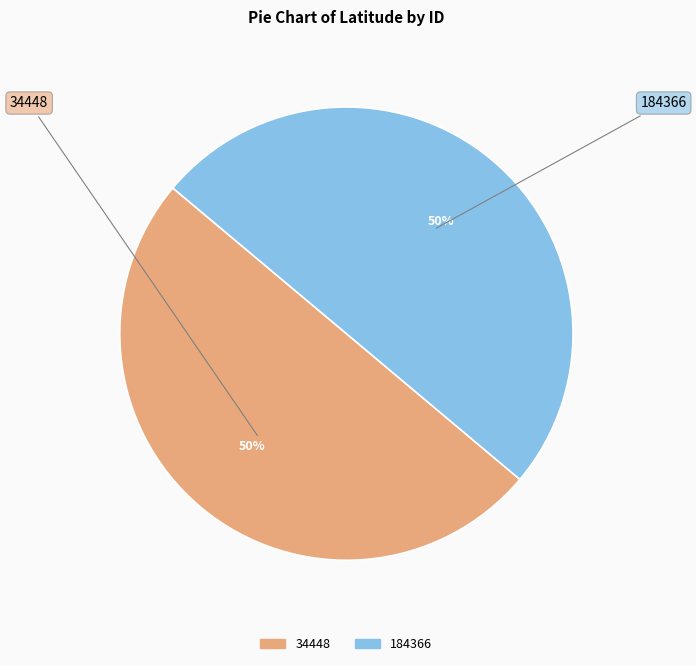

What percentage is the 34448 slice, to the nearest percent?

50%